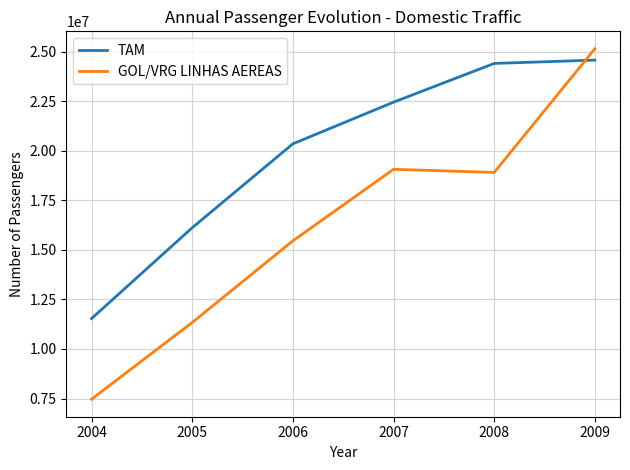

Is the value of TAM at 2004 greater than the value of GOL/VRG LINHAS AEREAS at 2007?

No